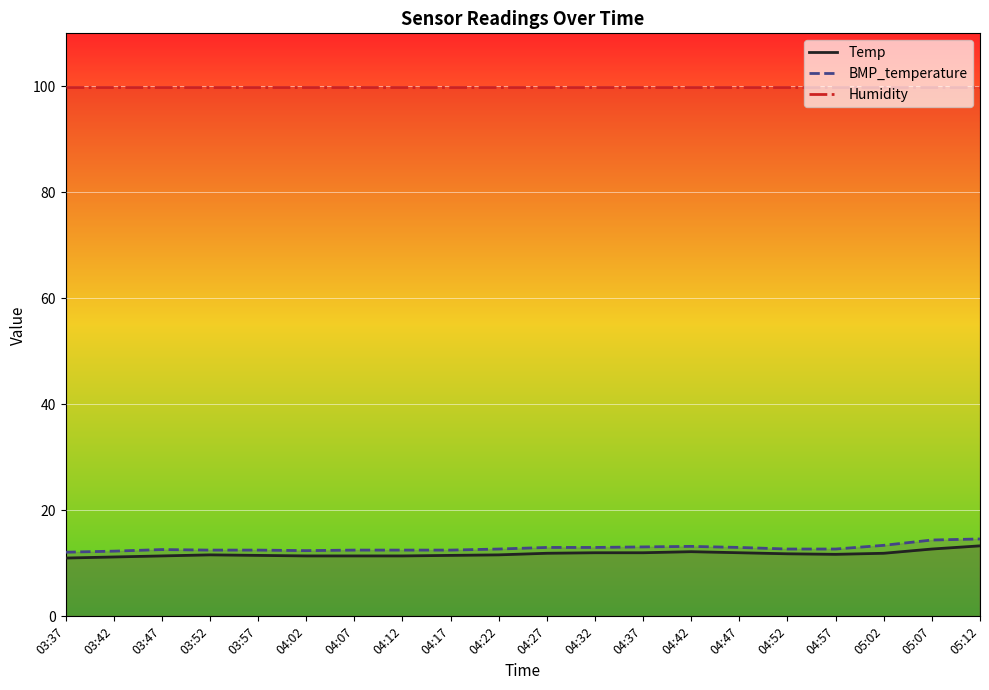

Reading left to right, list all the values displayed in this chart.

Temp: 03:37=11.0	03:42=11.2	03:47=11.4	03:52=11.6	03:57=11.5	04:02=11.4	04:07=11.4	04:12=11.4	04:17=11.5	04:22=11.6	04:27=11.9	04:32=12.0	04:37=12.0	04:42=12.2	04:47=12.0	04:52=11.8	04:57=11.7	05:02=11.9	05:07=12.7	05:12=13.3
BMP_temperature: 03:37=12.1	03:42=12.3	03:47=12.6	03:52=12.5	03:57=12.5	04:02=12.4	04:07=12.5	04:12=12.5	04:17=12.5	04:22=12.7	04:27=13.0	04:32=13.0	04:37=13.1	04:42=13.2	04:47=13.0	04:52=12.7	04:57=12.7	05:02=13.4	05:07=14.4	05:12=14.6
Humidity: 03:37=99.9	03:42=99.9	03:47=99.9	03:52=99.9	03:57=99.9	04:02=99.9	04:07=99.9	04:12=99.9	04:17=99.9	04:22=99.9	04:27=99.9	04:32=99.9	04:37=99.9	04:42=99.9	04:47=99.9	04:52=99.9	04:57=99.9	05:02=99.9	05:07=99.9	05:12=99.9